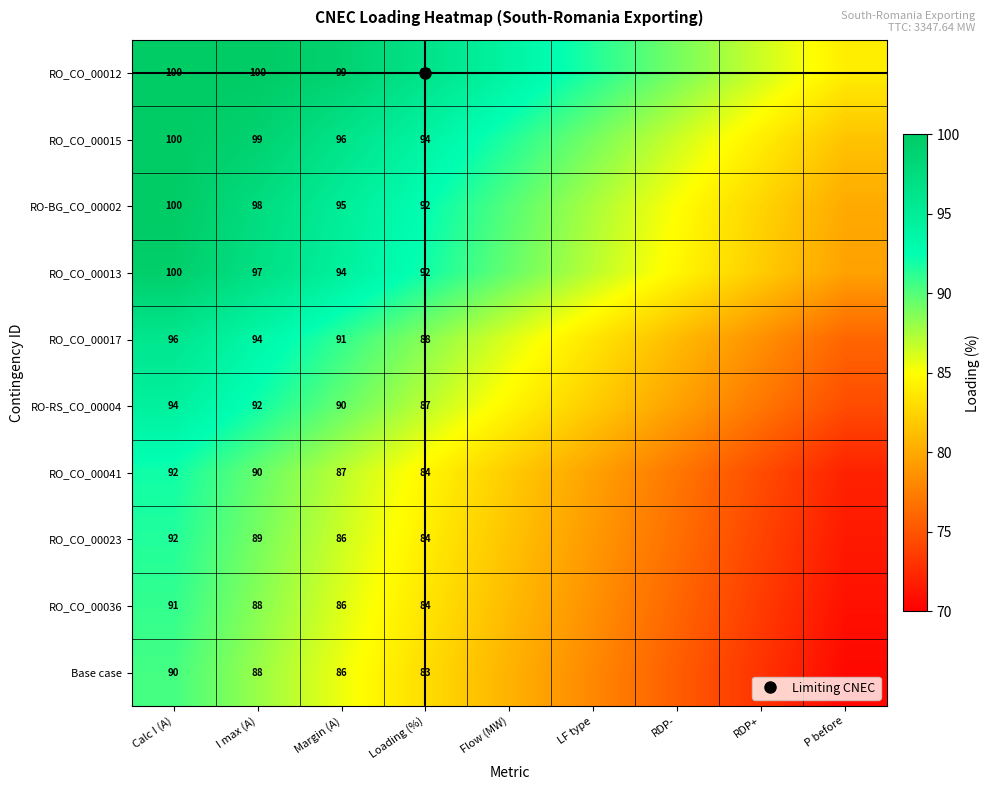

Count the number of data series in this chart.

10